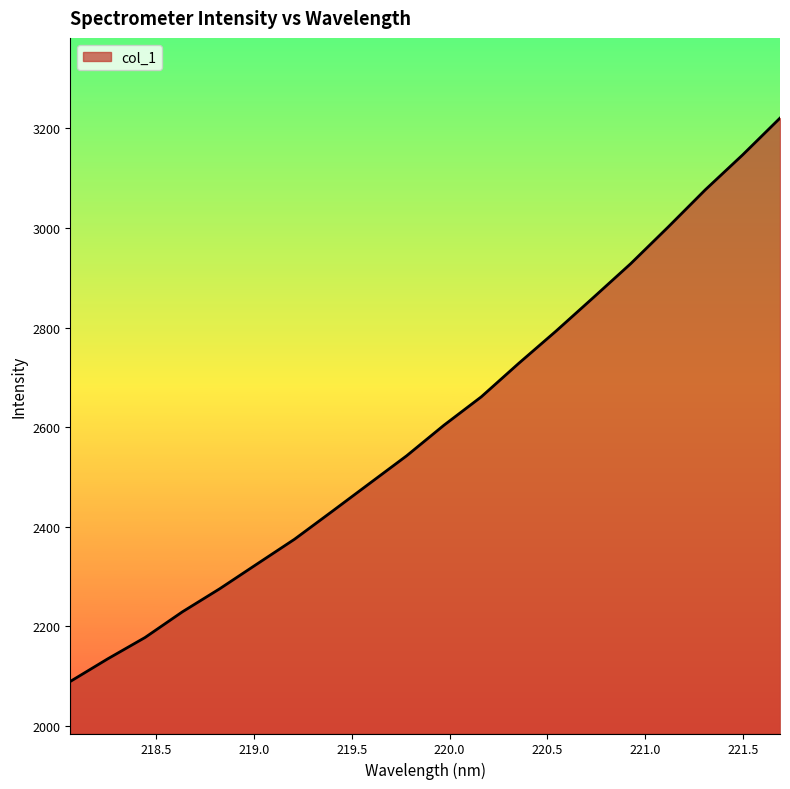

What is the maximum value shown in the chart?

3220.6